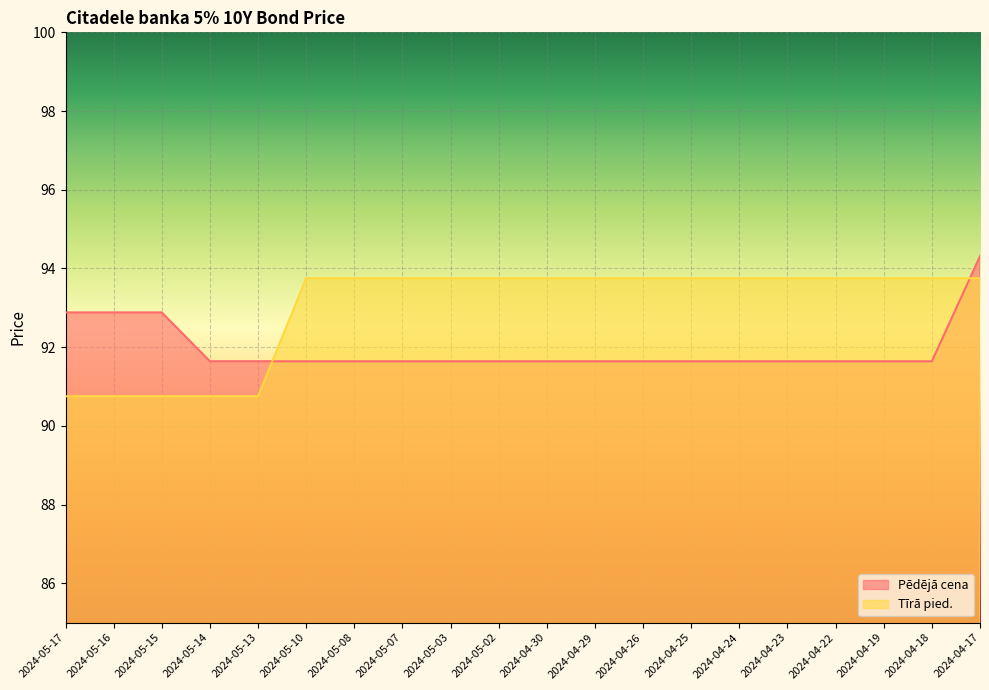

What is the label of the 19th point from the left?

2024-04-18